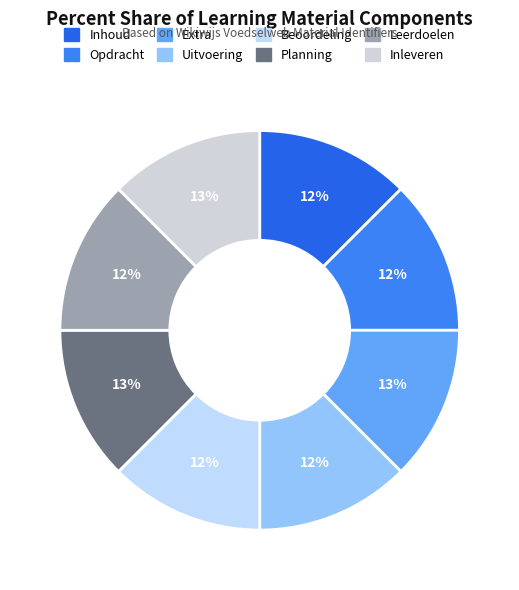

Does Opdracht represent more than half of the total?

No